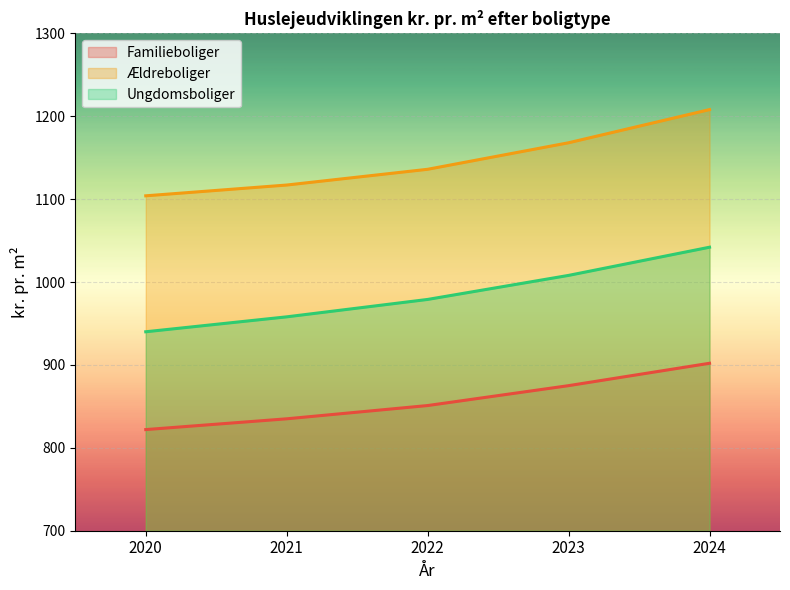

Is the value of Familieboliger at 2024 greater than the value of Ældreboliger at 2023?

No